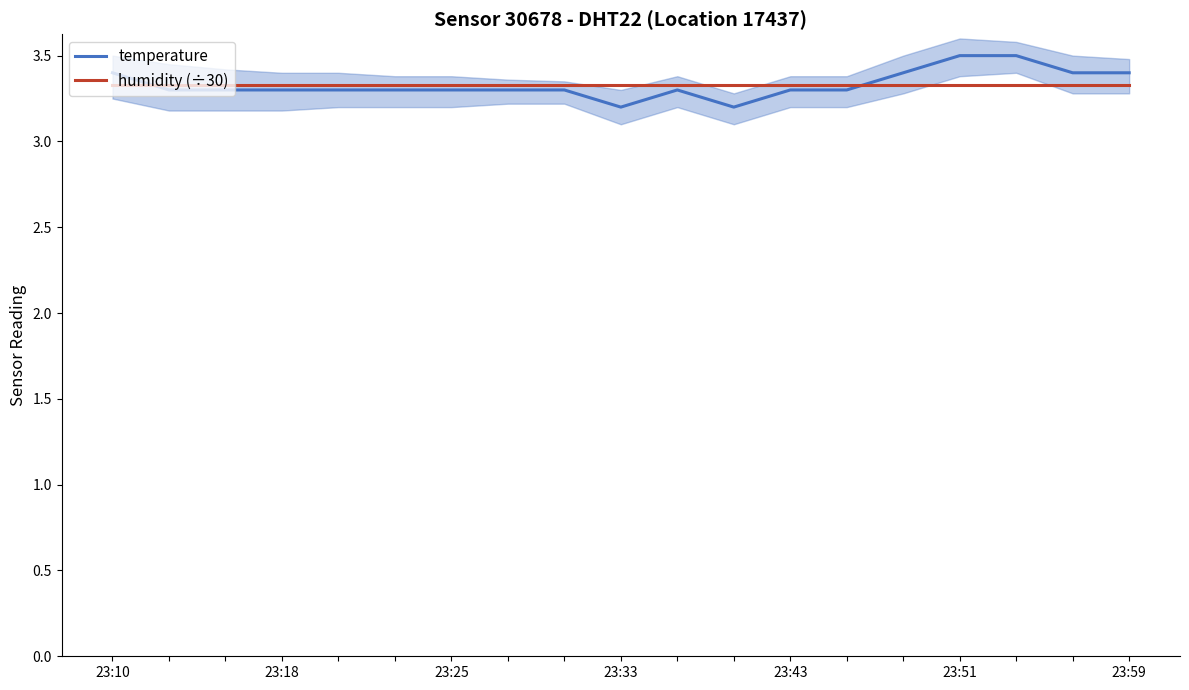

At how many categories does at least one series exceed 3?

19